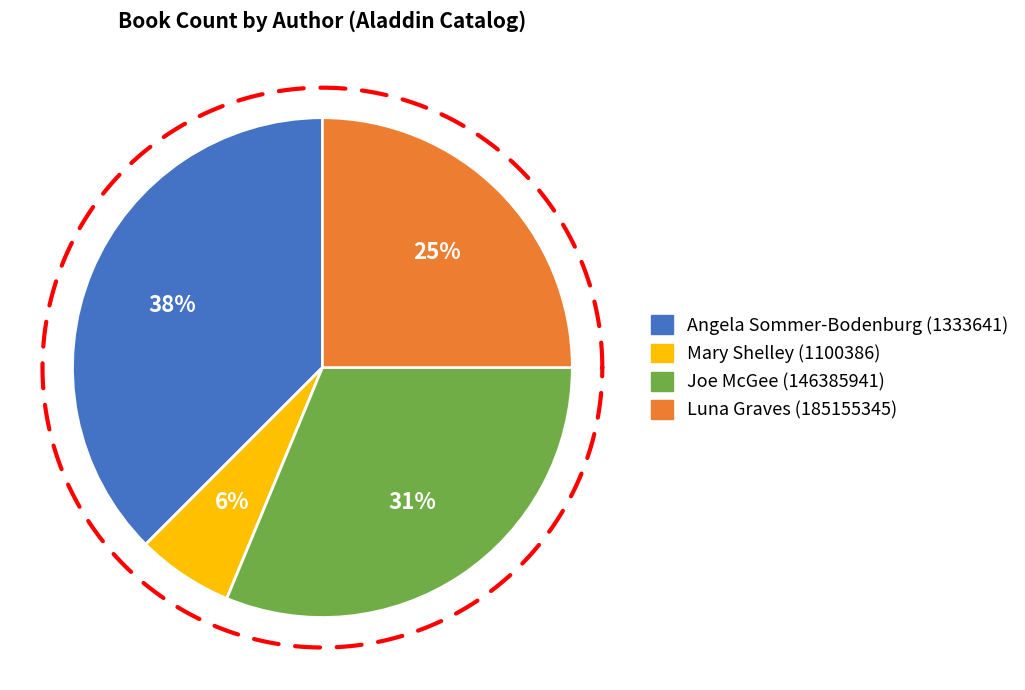

Which category has the smallest portion of the pie?

Mary Shelley (1100386)